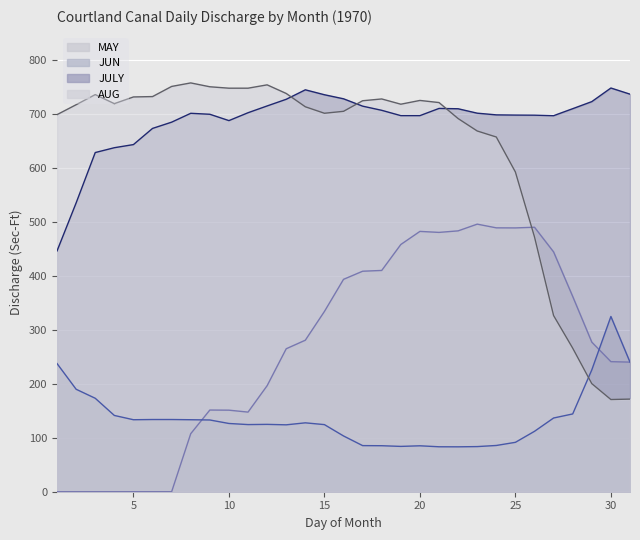

How many values in the AUG series exceed 717?

16